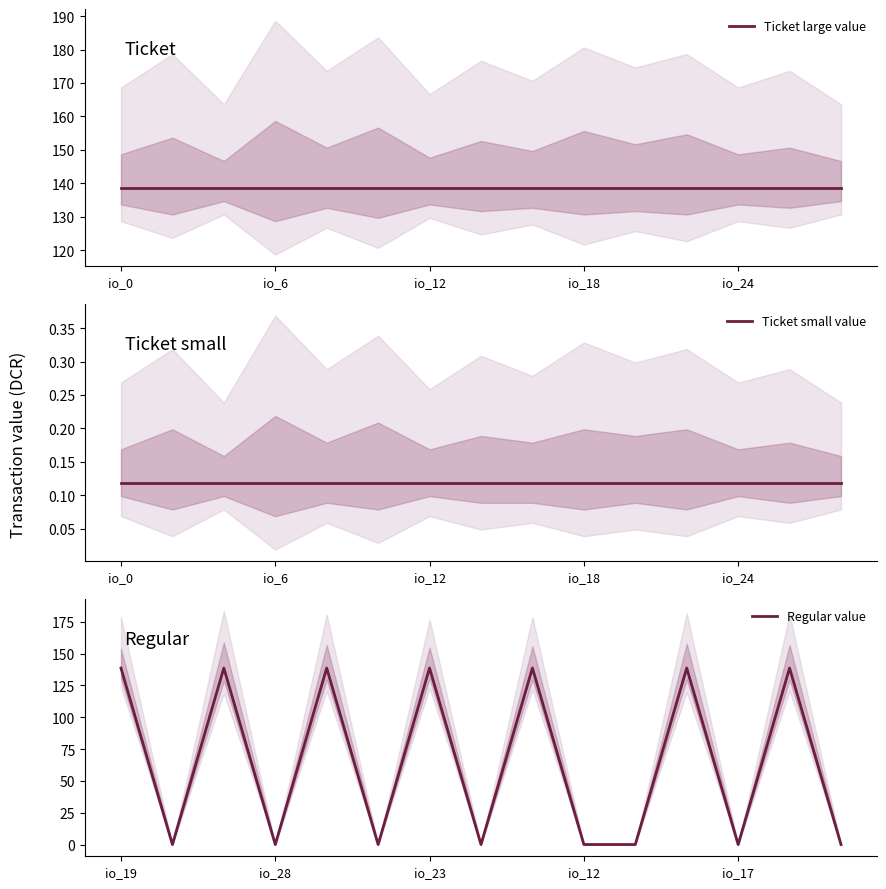

What are all the series names shown in the legend?

Ticket large value, Ticket small value, Regular value